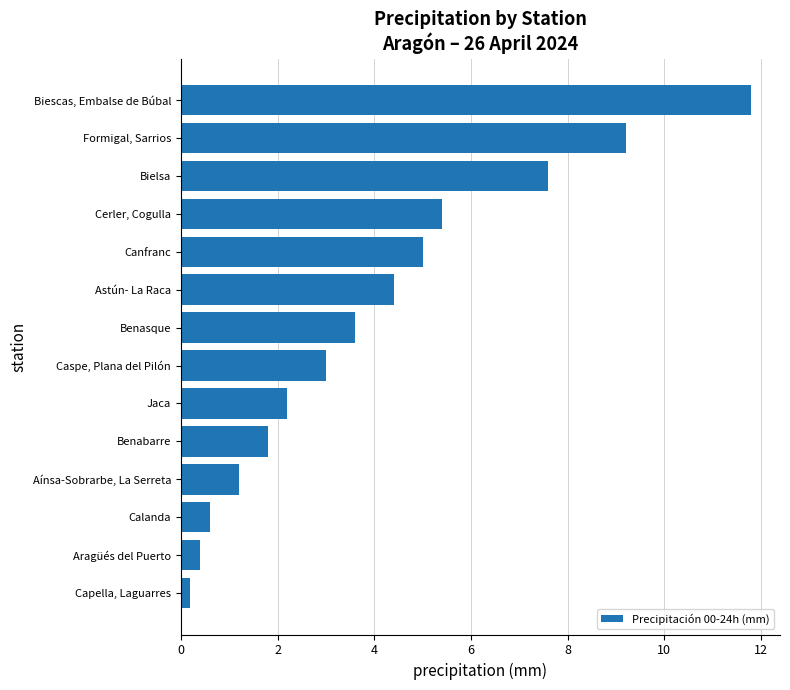

Between Aragüés del Puerto and Aínsa-Sobrarbe, La Serreta, which is larger?

Aínsa-Sobrarbe, La Serreta